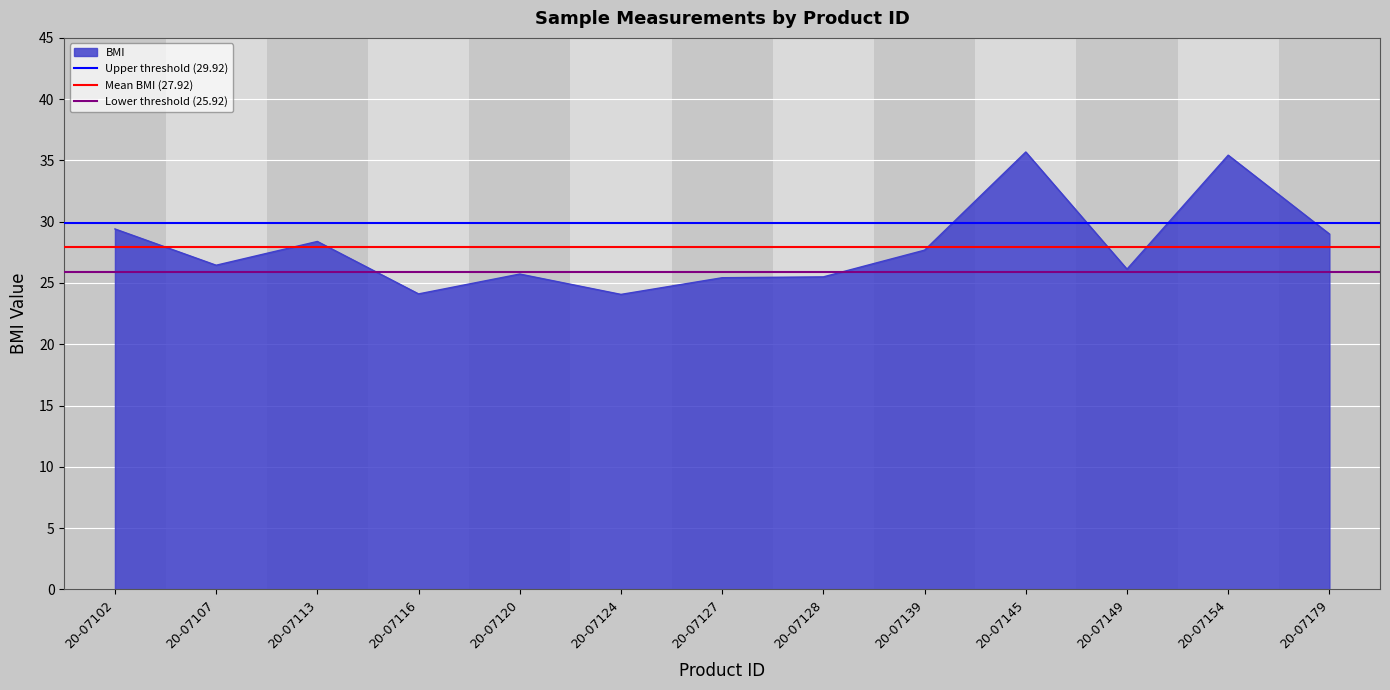

Read the Lower threshold (25.92) value at 20-07102.

25.9